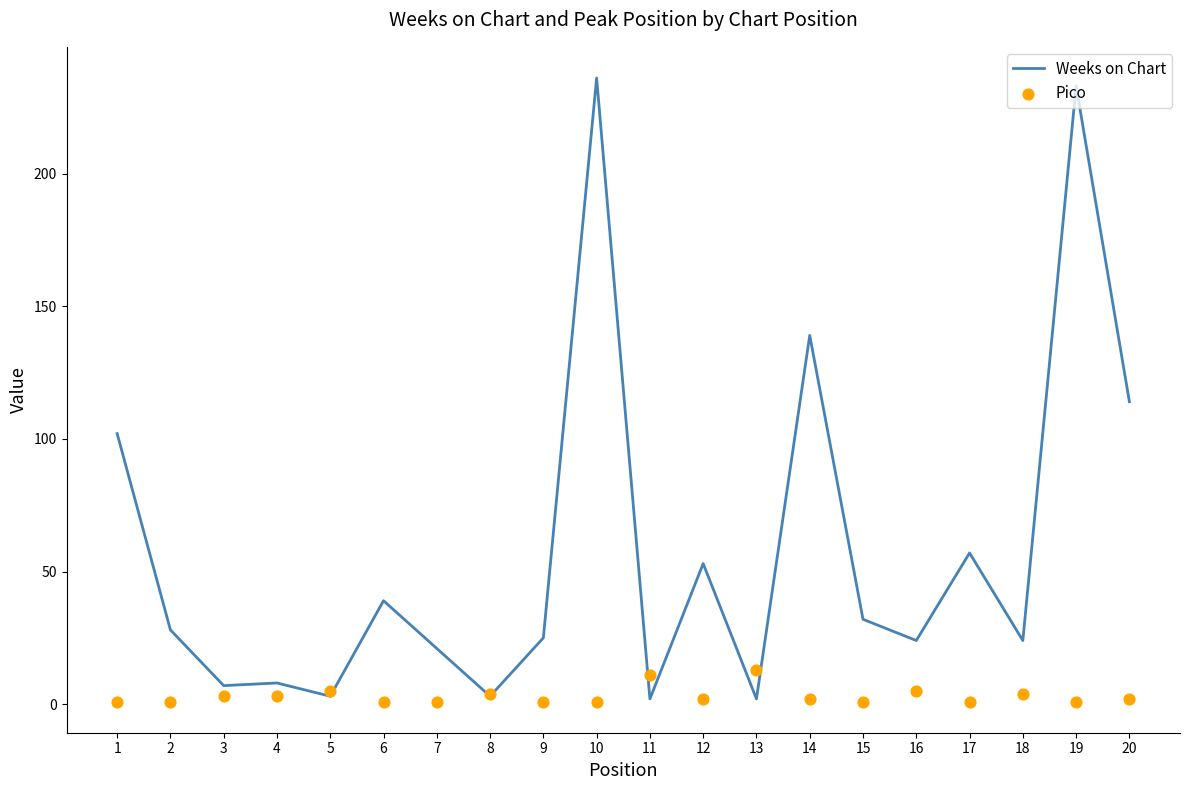

At which category is the sum across all series the highest?

10